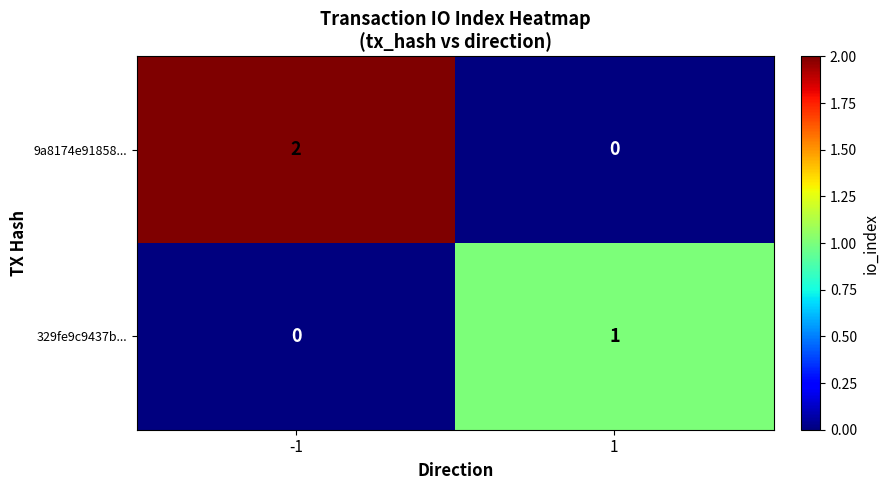

The 329fe9c9437b... series shows 1 at 1. True or false?

True